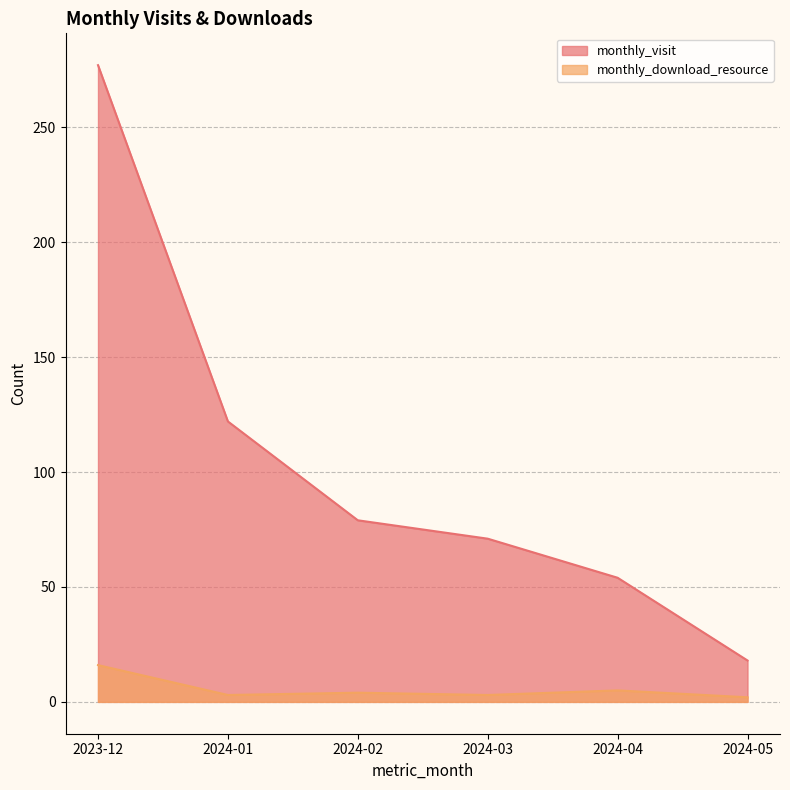

Between 2024-02 and 2023-12, which is larger?

2023-12